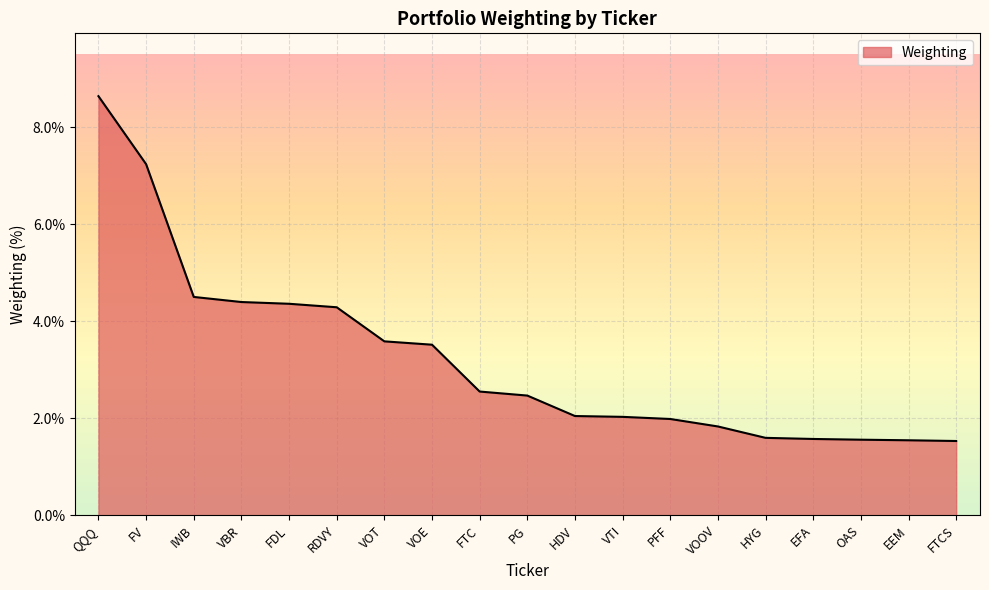

What position from the right is VOE?

12